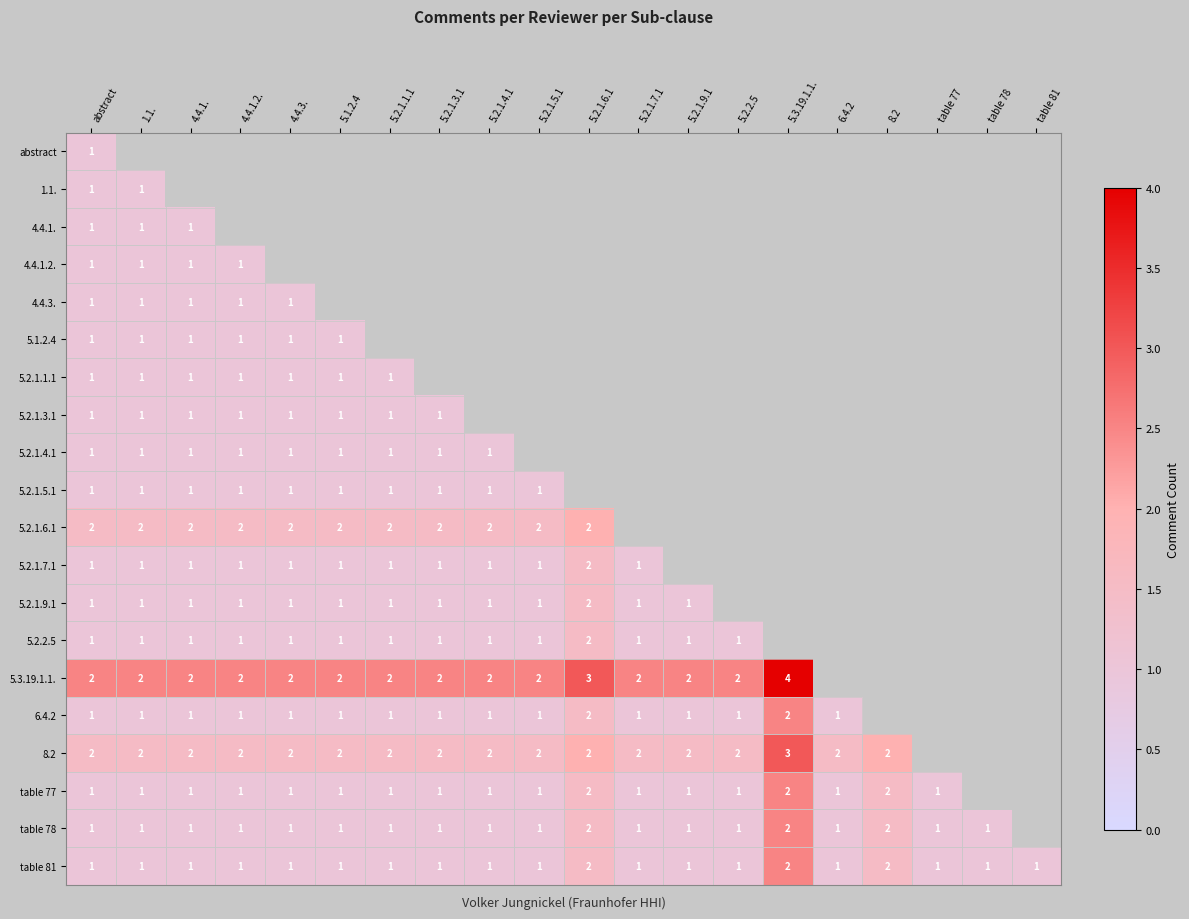

The 5.2.1.5.1 series shows 0 at 4.4.1.. True or false?

False